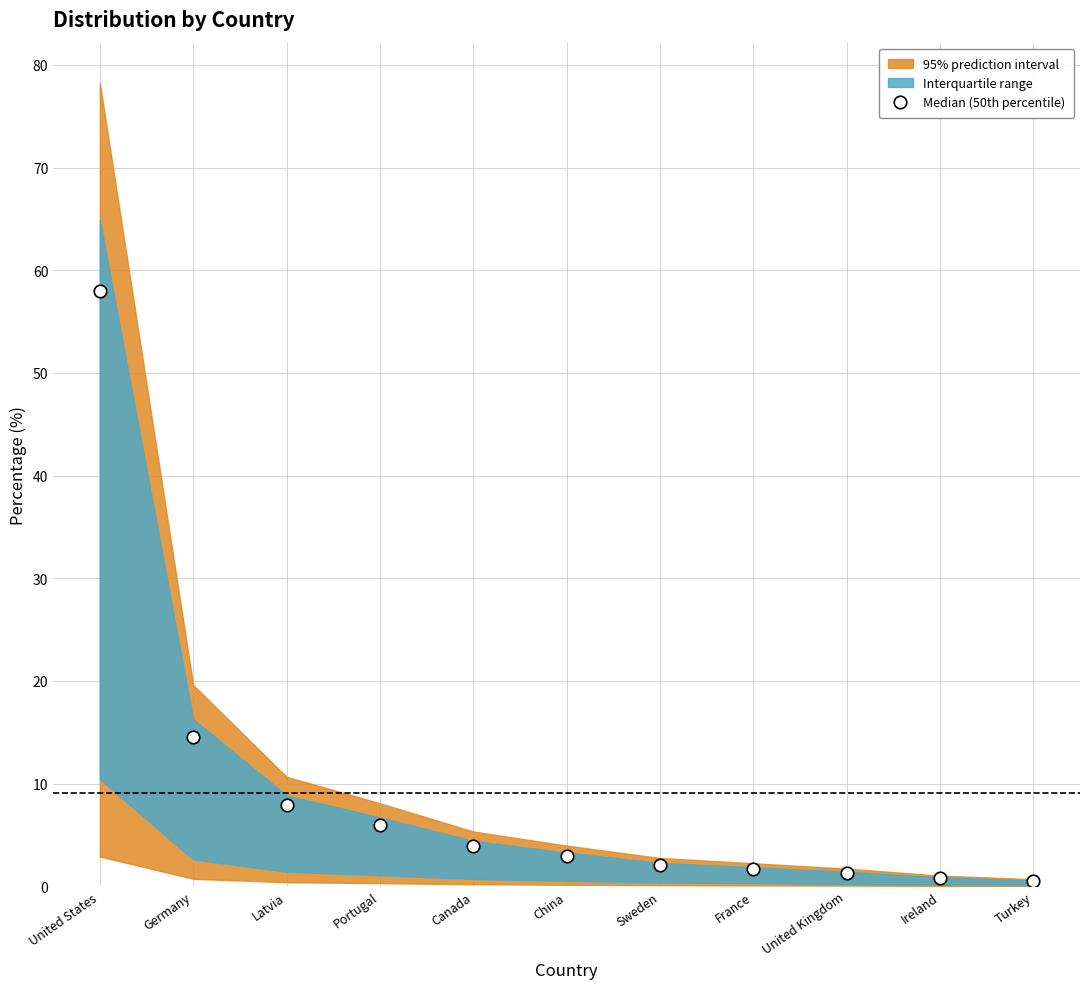

What is the label of the 1st point from the right?

Turkey